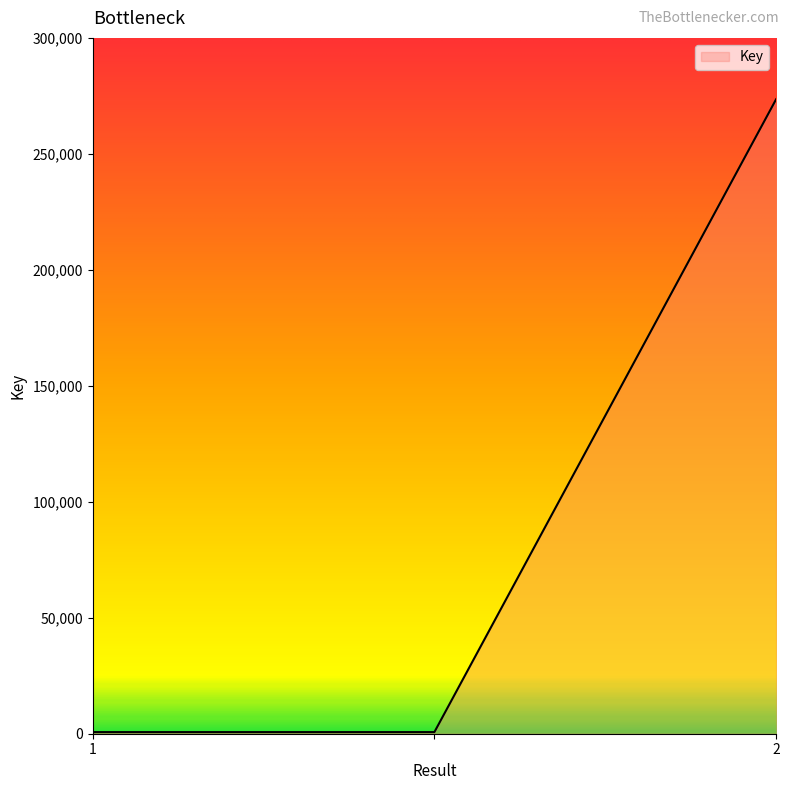

Reading left to right, transcribe all the data shown in this chart.

700	700	273544